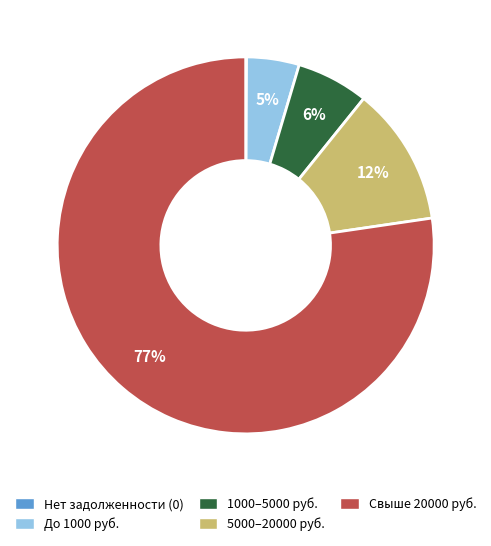

Between До 1000 руб. and 1000–5000 руб., which is larger?

1000–5000 руб.